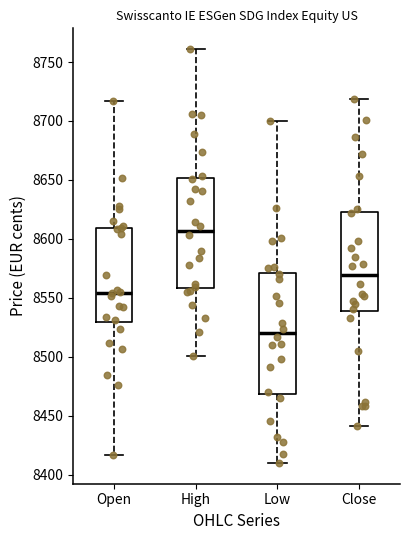

Reading left to right, transcribe this box plot: for each box, give where its median line is, the range the box spans, and where its two whiskers end, as read against the y-axis. The values are not printed on the chart, so give them approximately, as read against the axis.

Open: median 8555, box 8530 to 8610, whiskers 8415 to 8715
High: median 8605, box 8560 to 8650, whiskers 8500 to 8760
Low: median 8520, box 8470 to 8570, whiskers 8410 to 8700
Close: median 8570, box 8540 to 8625, whiskers 8440 to 8720